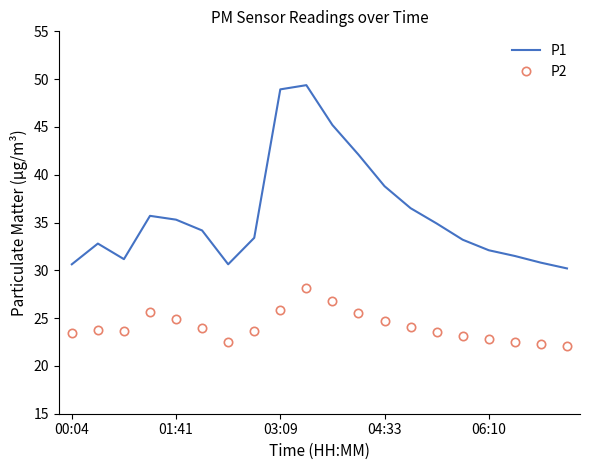

What is the difference between the maximum and minimum values in the P1 series?

19.2